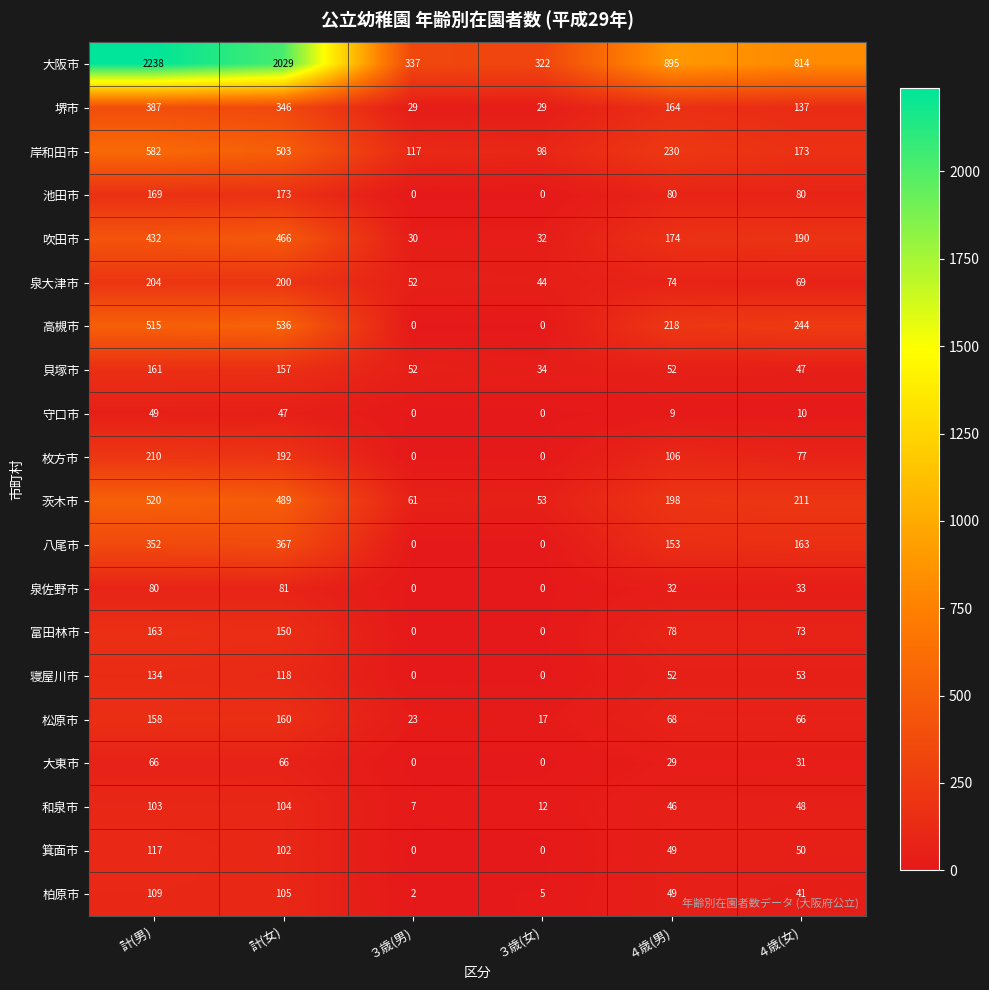

Which series has the widest spread of values?

大阪市